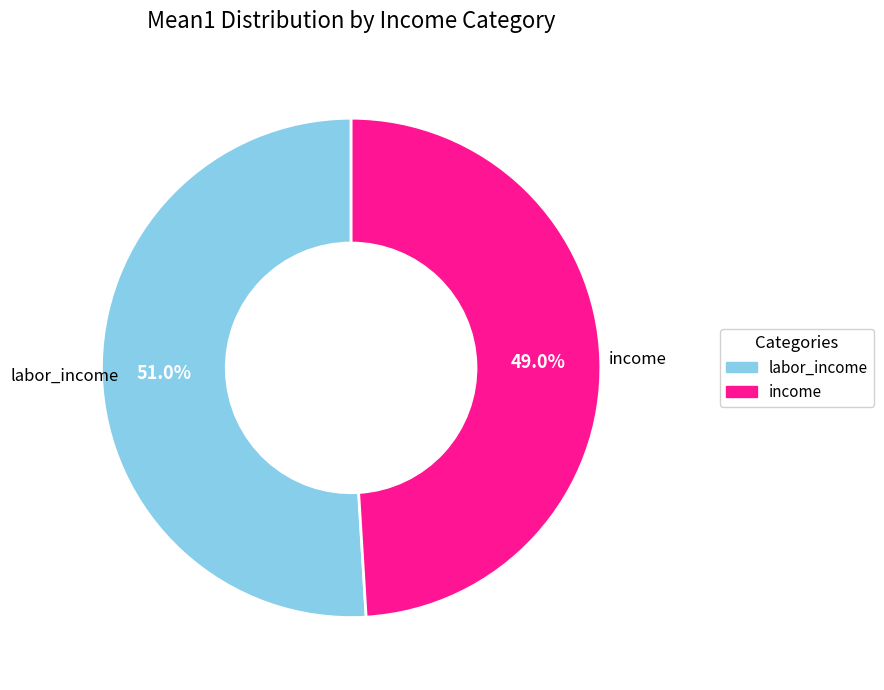

Which category has the biggest portion of the pie?

labor_income